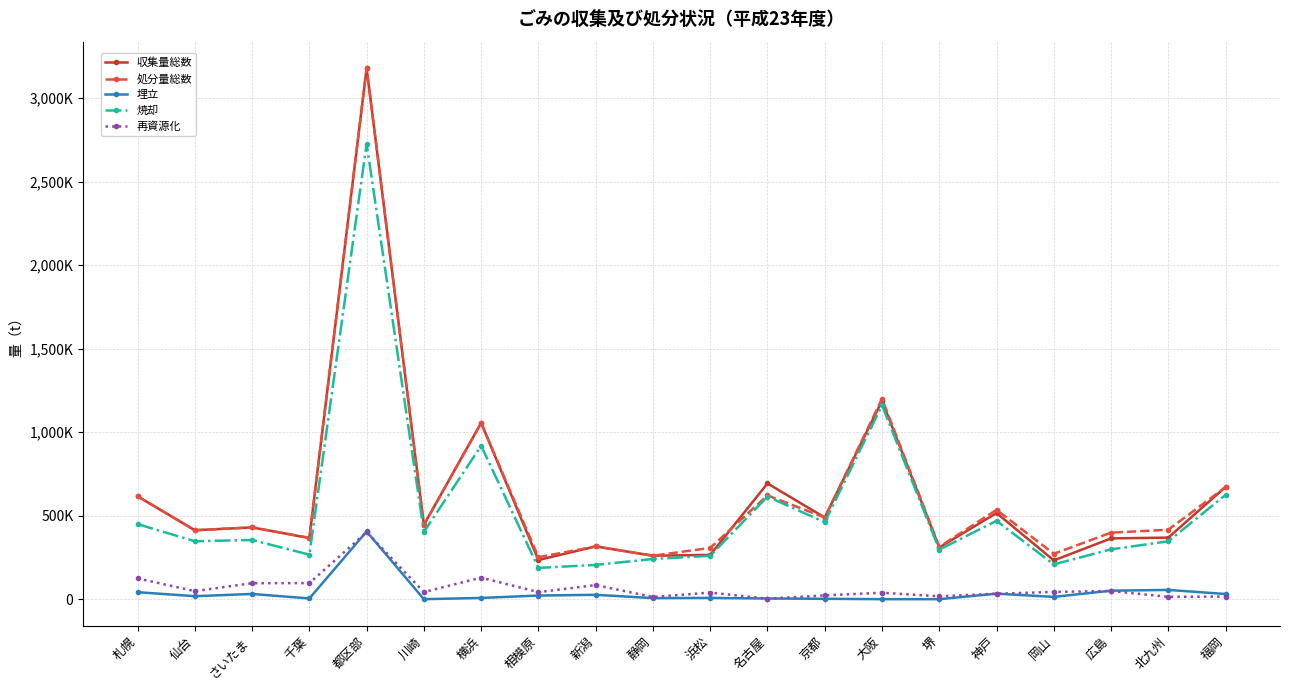

What position from the left is 大阪?

14